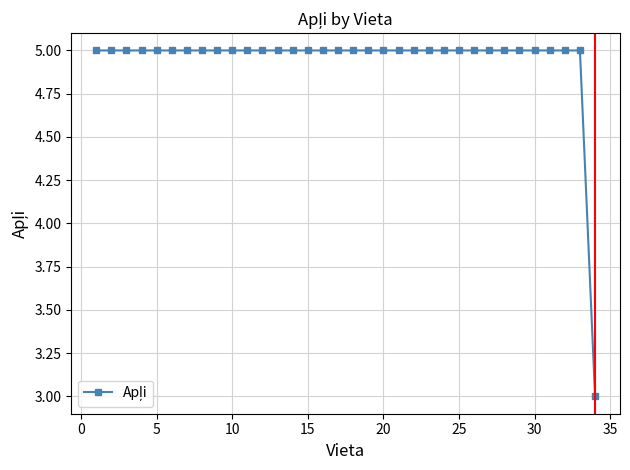

What is the value of the 22nd point from the left?

5